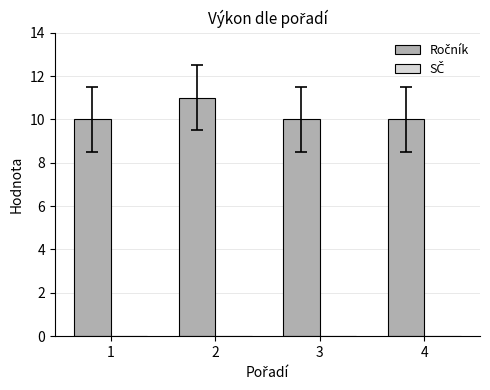

What is the value of the 3rd bar from the left?

10